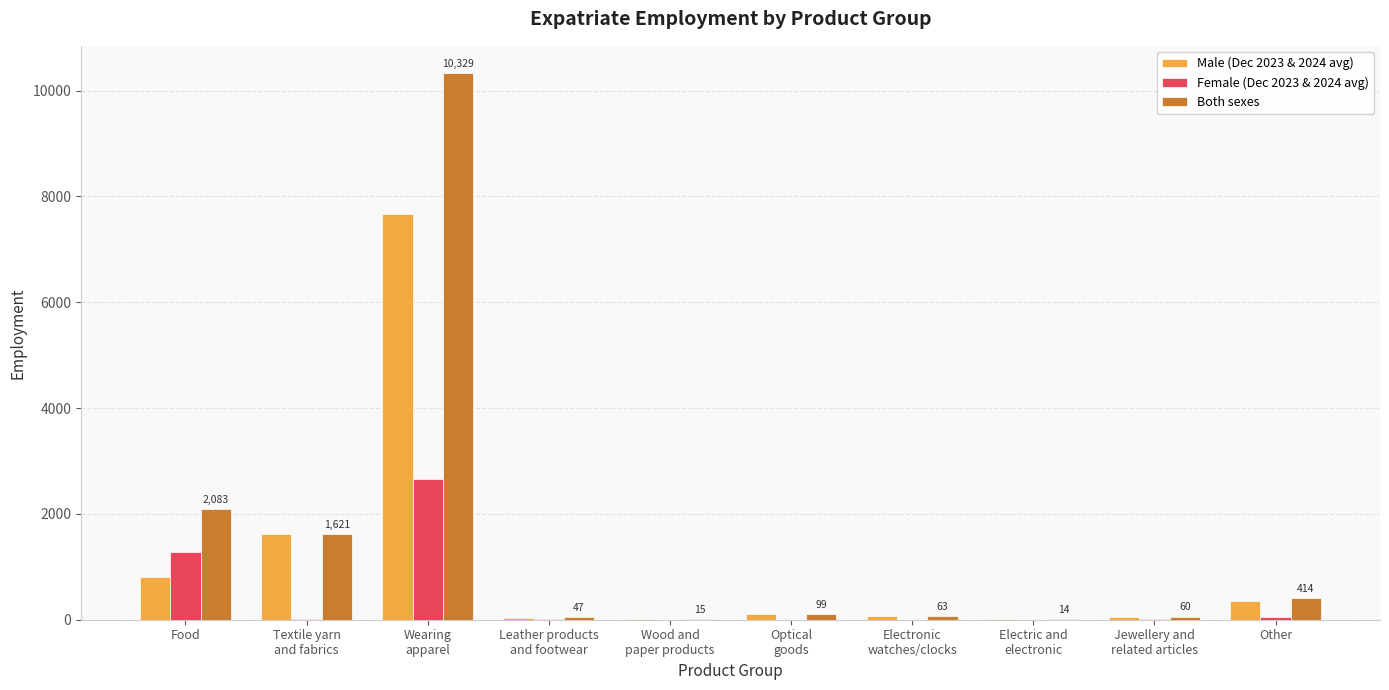

Are the bars horizontal?

No